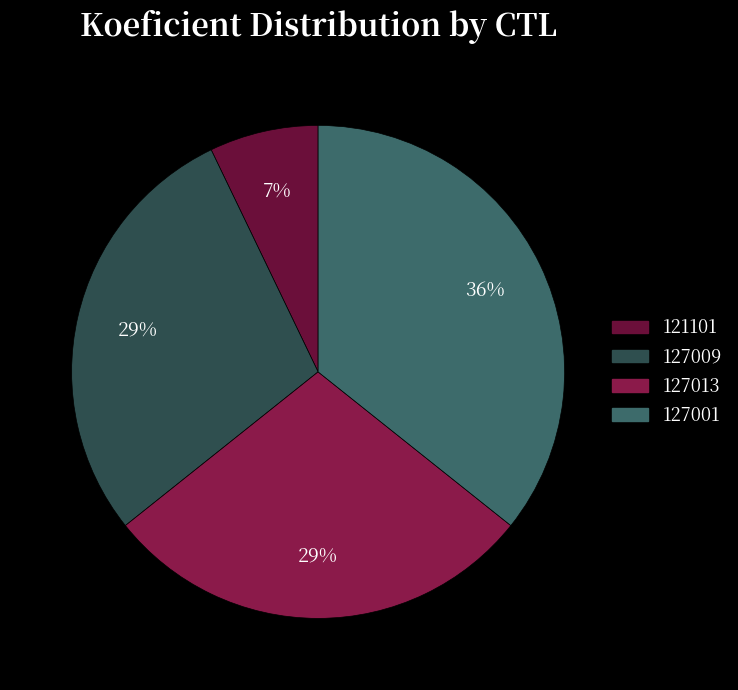

Which slice is the largest?

127001